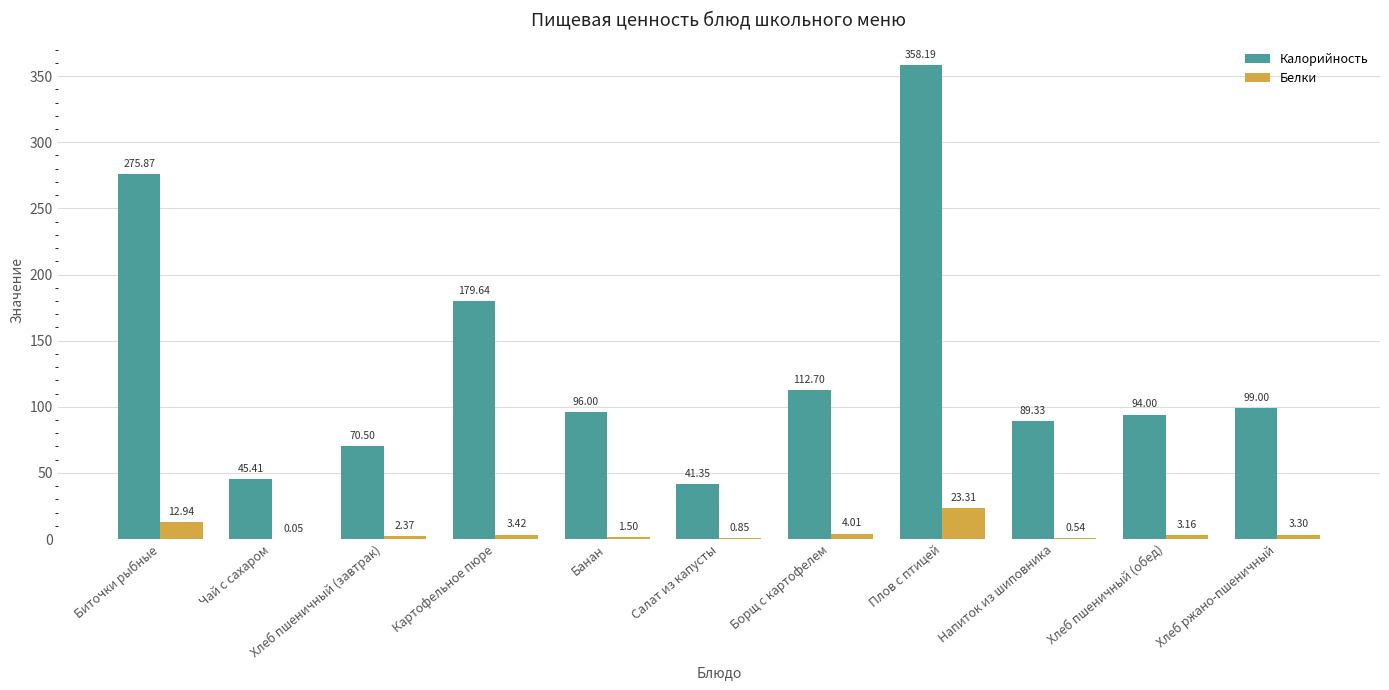

At which category is the sum across all series the highest?

Плов с птицей